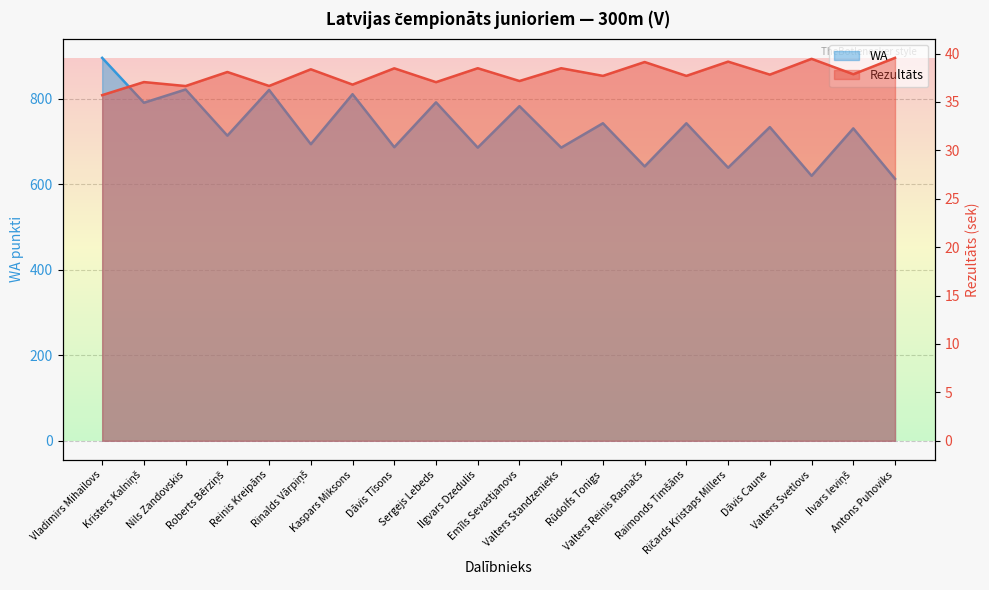

Which series has the widest spread of values?

WA